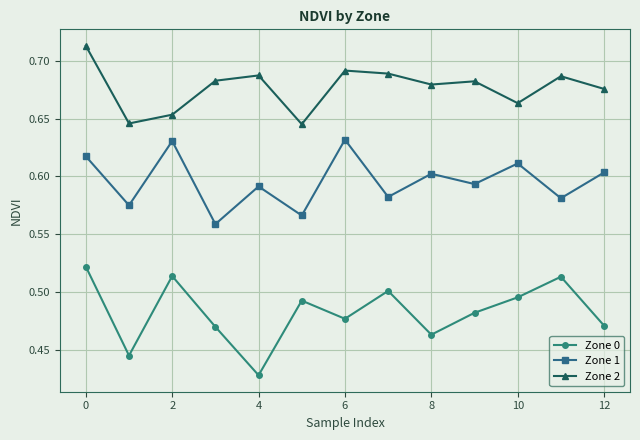

True or false: Zone 2 and Zone 1 cross at least once.

False